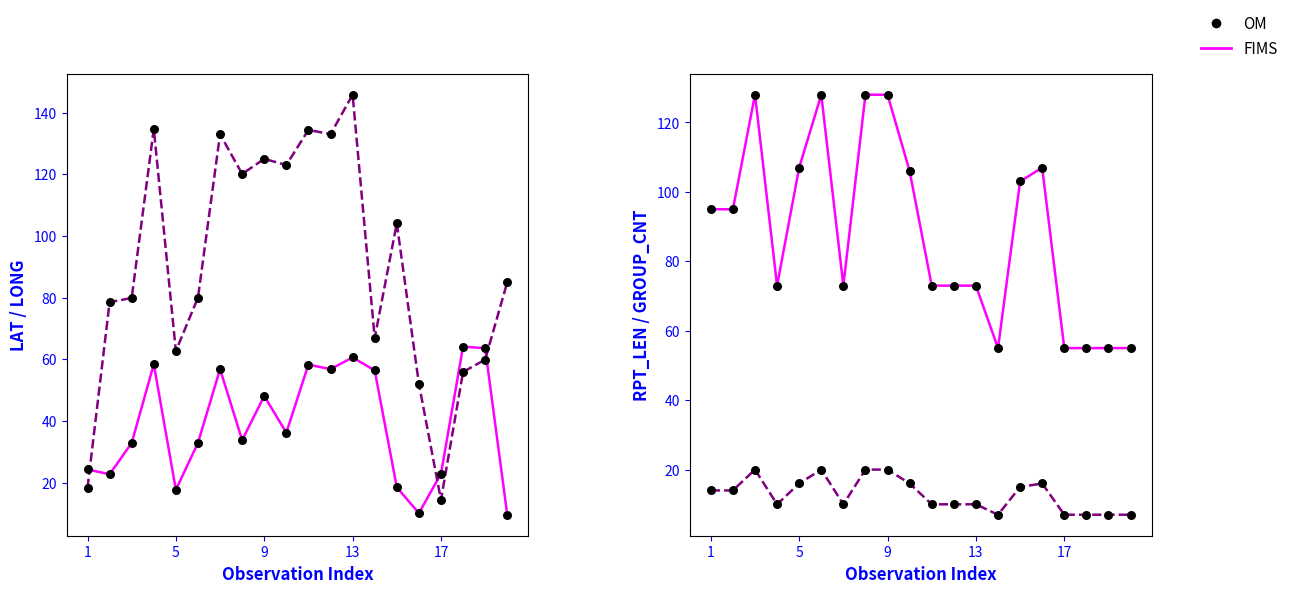

At which category is the sum across all series the highest?

9